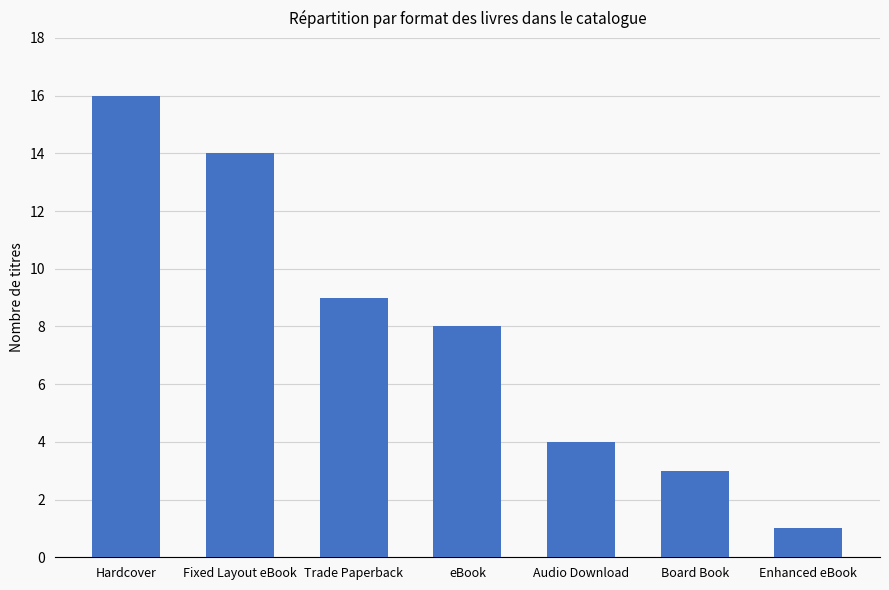

What is the value of the 3rd bar from the left?

9